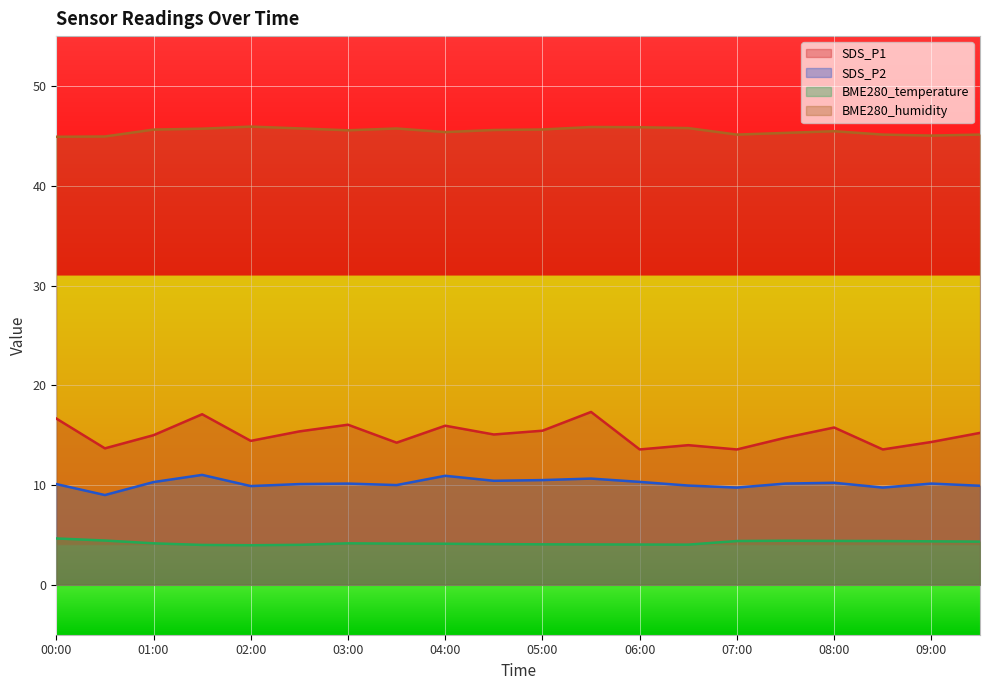

True or false: SDS_P1 and SDS_P2 intersect in this chart.

False